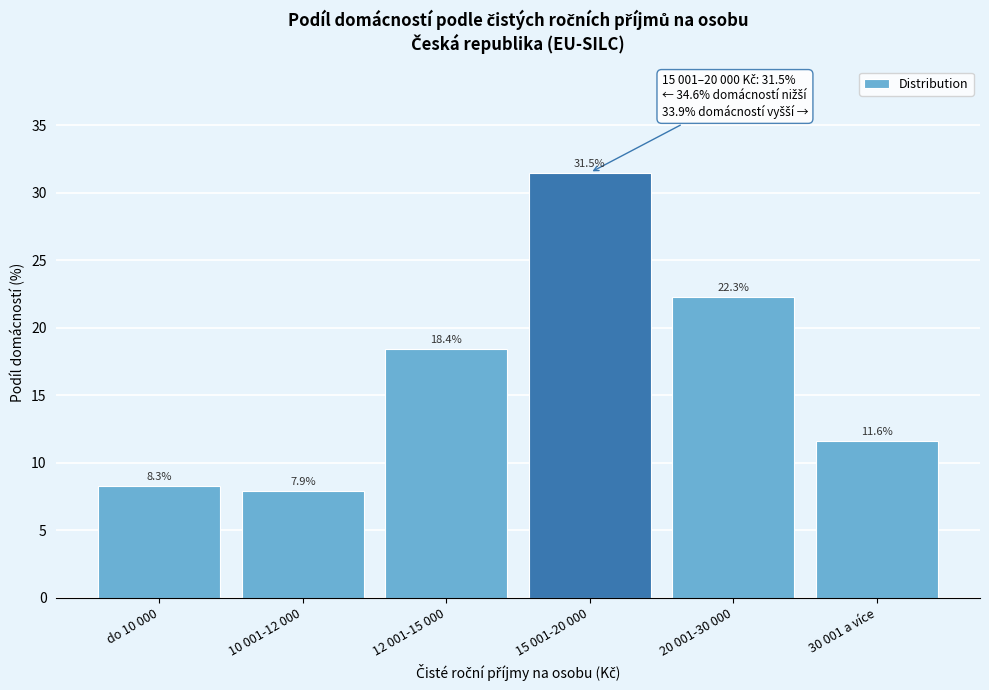

Reading left to right, extract all data points from this chart.

do 10 000=8.3	10 001-12 000=7.9	12 001-15 000=18.4	15 001-20 000=31.5	20 001-30 000=22.3	30 001 a více=11.6